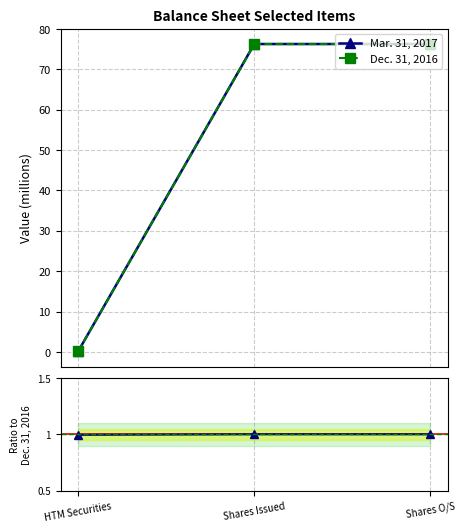

At which category does the chart reach its minimum across all series?

HTM Securities